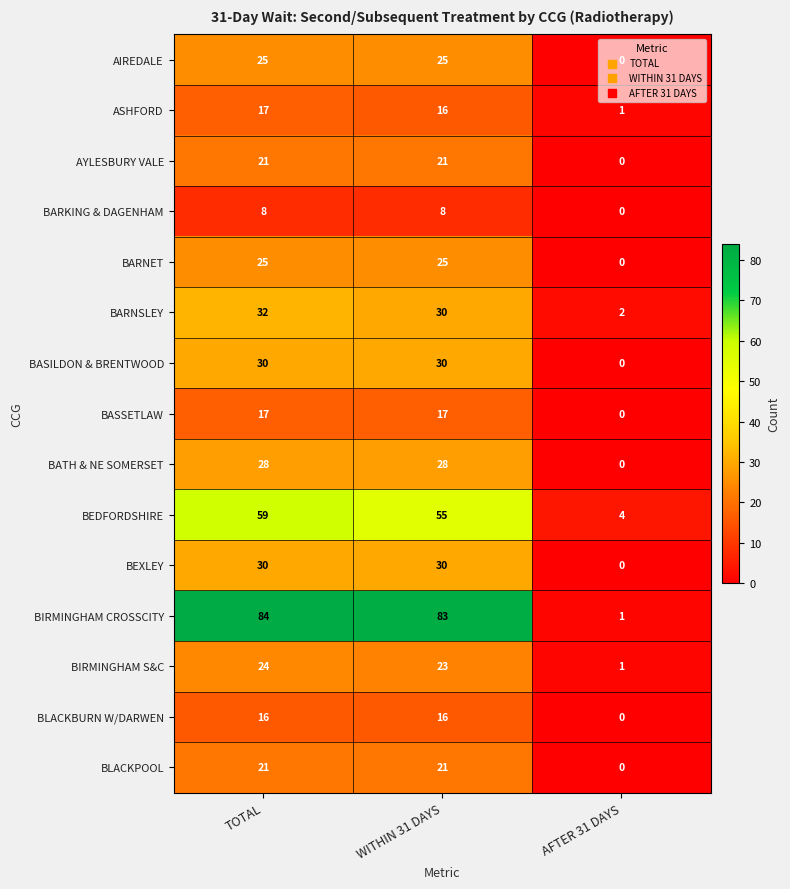

What is the highest value of the BIRMINGHAM S&C series?

24